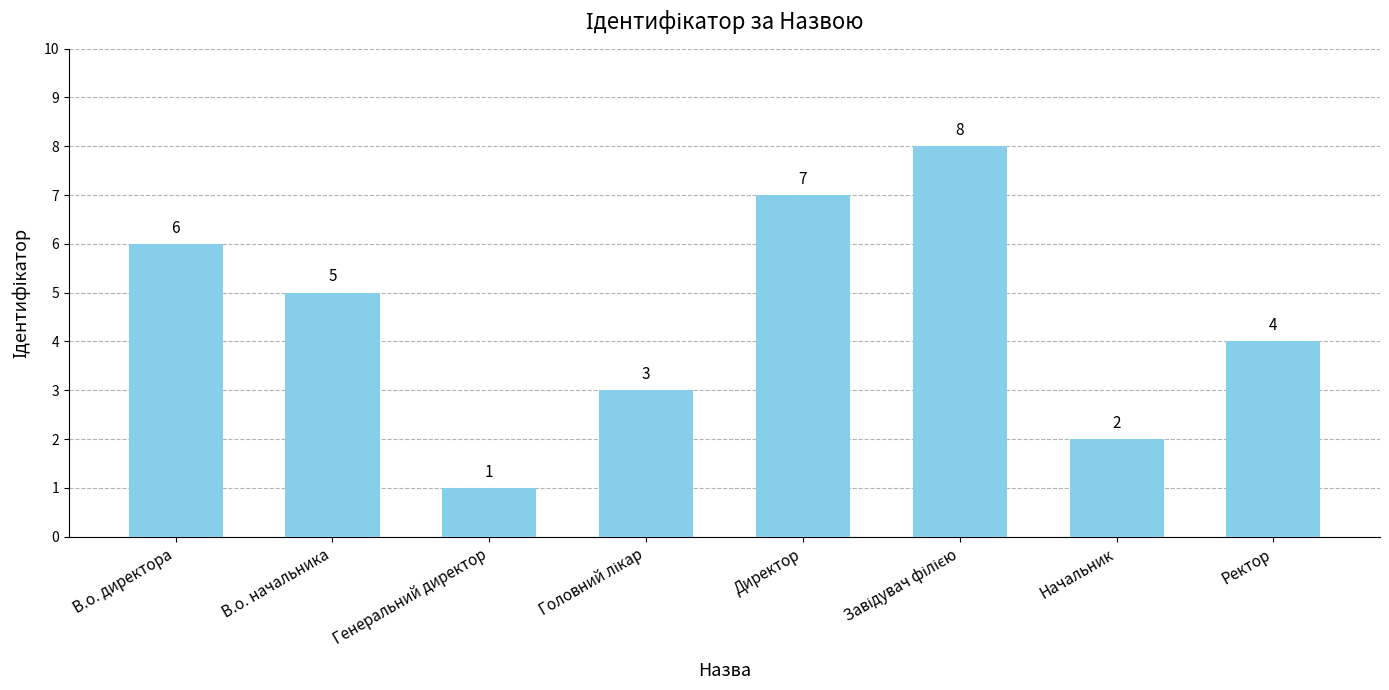

What is the label of the 3rd bar from the left?

Генеральний директор